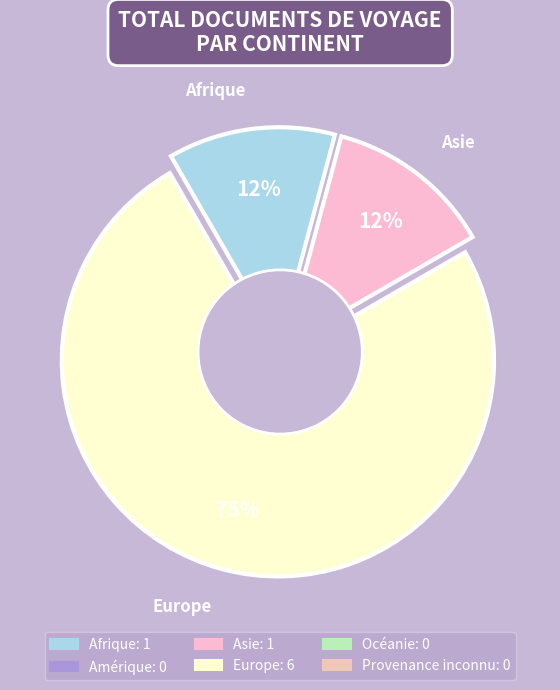

Is the sum of Asie and Provenance inconnu greater than half?

No